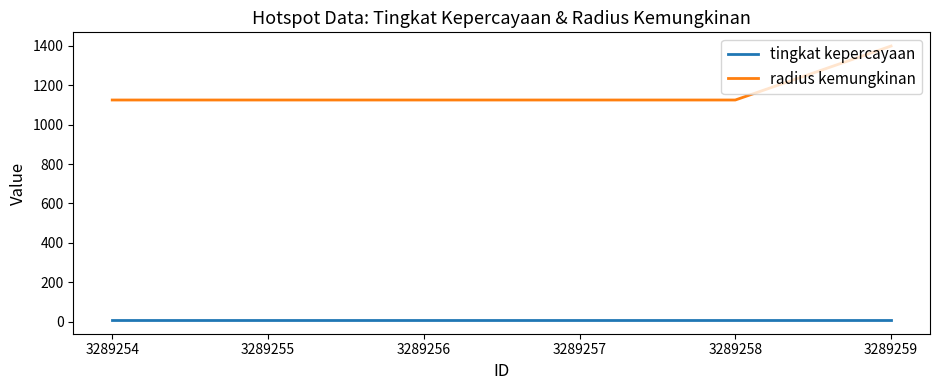

What is the average value of the tingkat kepercayaan series?

8